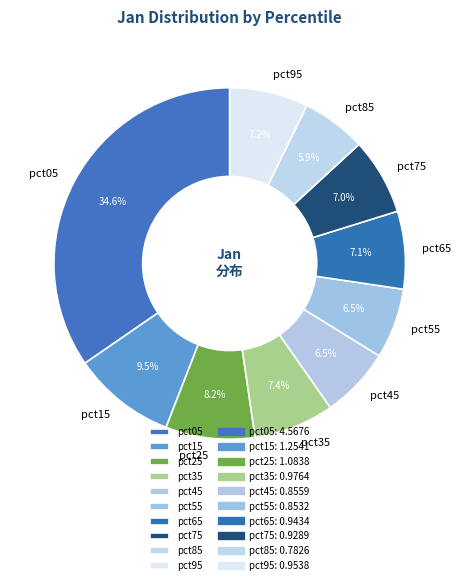

Is it true that pct95 is 15% of the pie?

False